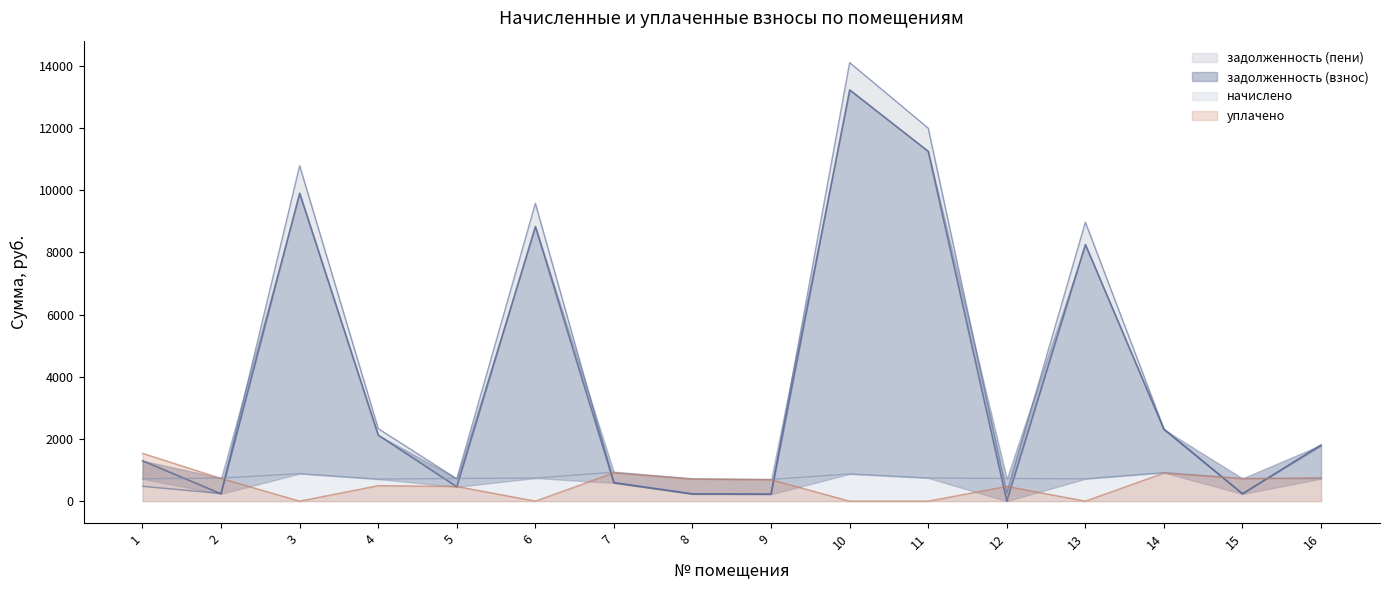

At which category is the sum across all series the highest?

10